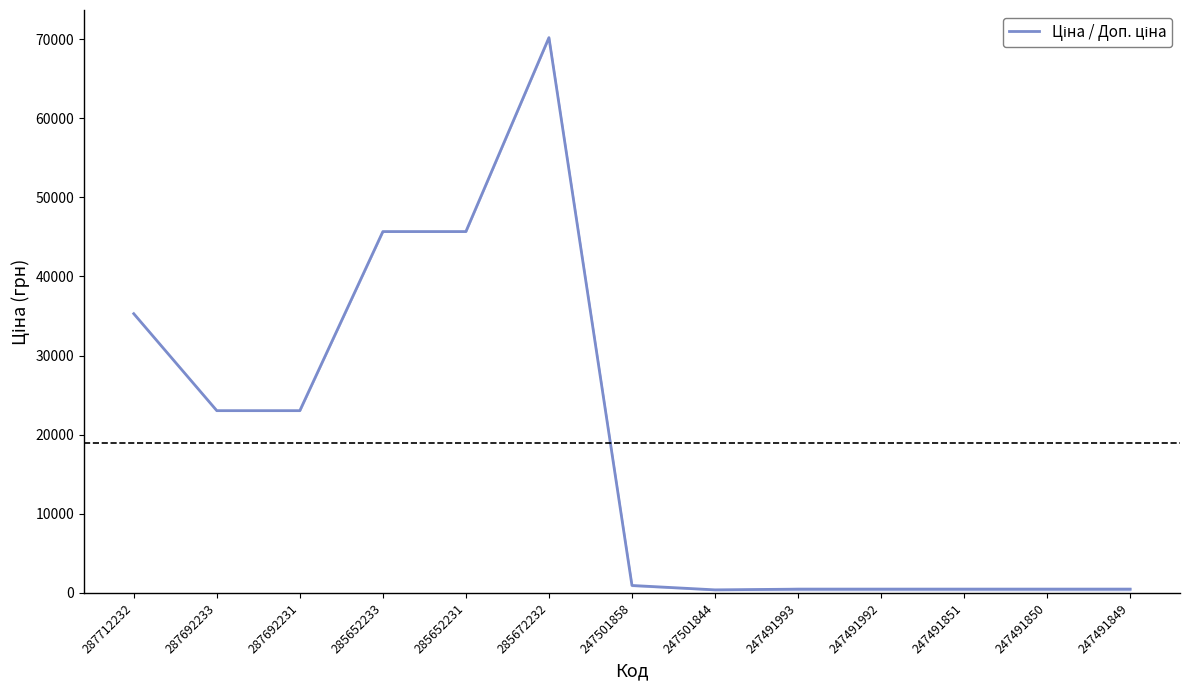

Count the number of categories in the chart.

13